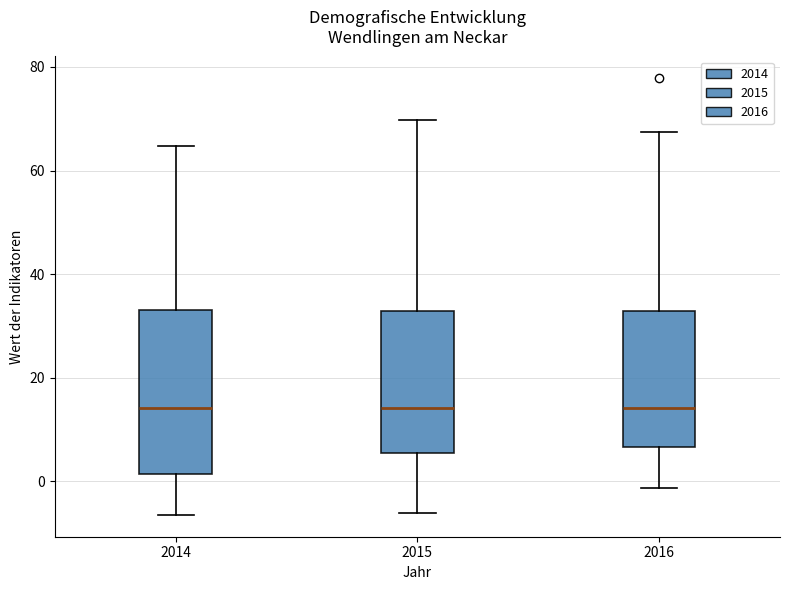

Where is the upper edge of the box at x = 2014 on the y-axis? The values are not printed on the chart, so give them approximately, as read against the axis.

34